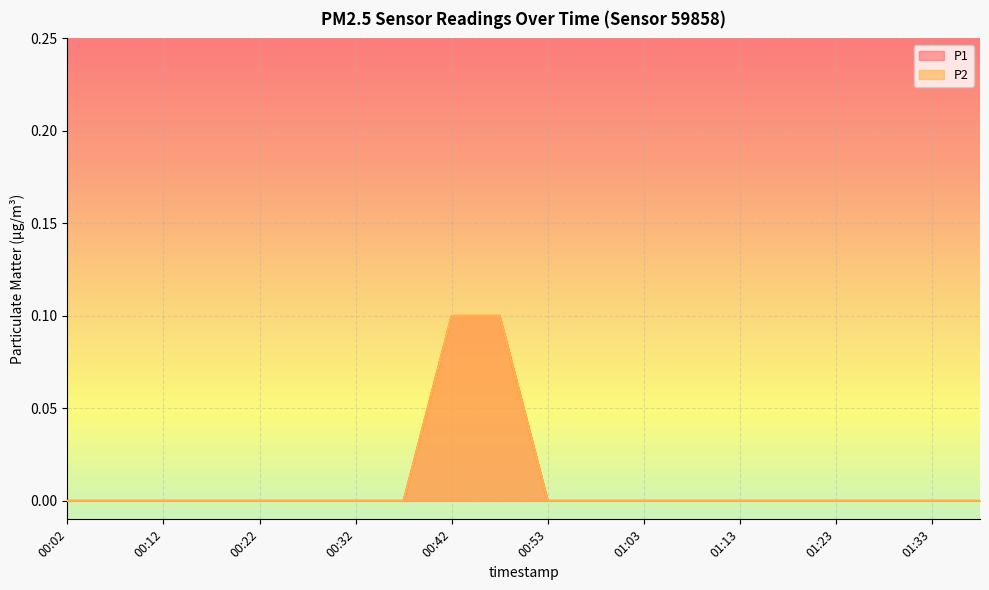

Reading right to left, transcribe all the data shown in this chart.

P1: 0.0	0.0	0.0	0.0	0.0	0.0	0.0	0.0	0.0	0.0	0.1	0.1	0.0	0.0	0.0	0.0	0.0	0.0	0.0	0.0
P2: 0.0	0.0	0.0	0.0	0.0	0.0	0.0	0.0	0.0	0.0	0.1	0.1	0.0	0.0	0.0	0.0	0.0	0.0	0.0	0.0